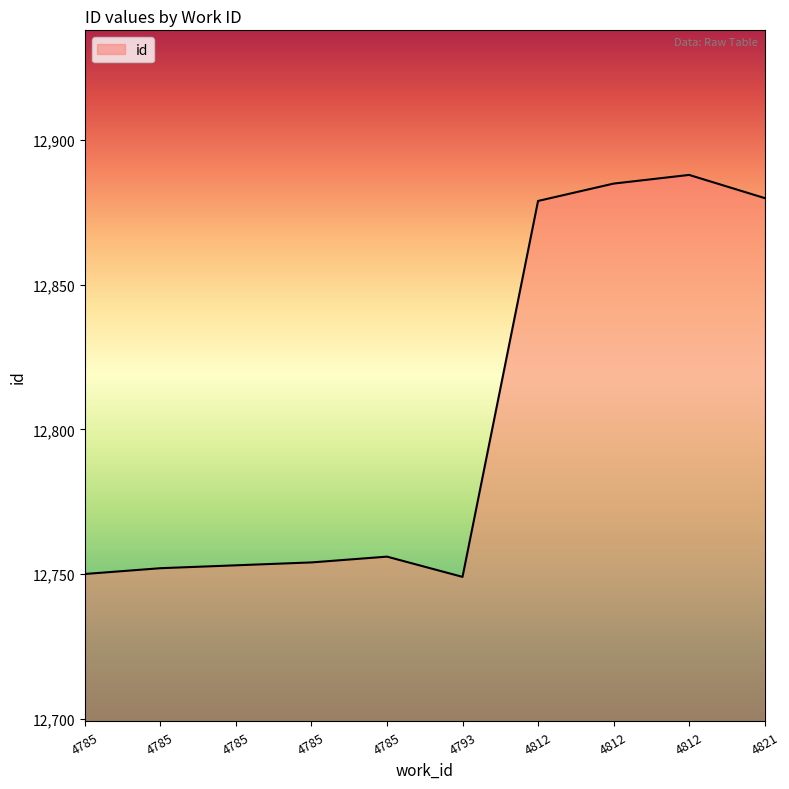

How many points are lower than both their immediate neighbors (excluding endpoints)?

1